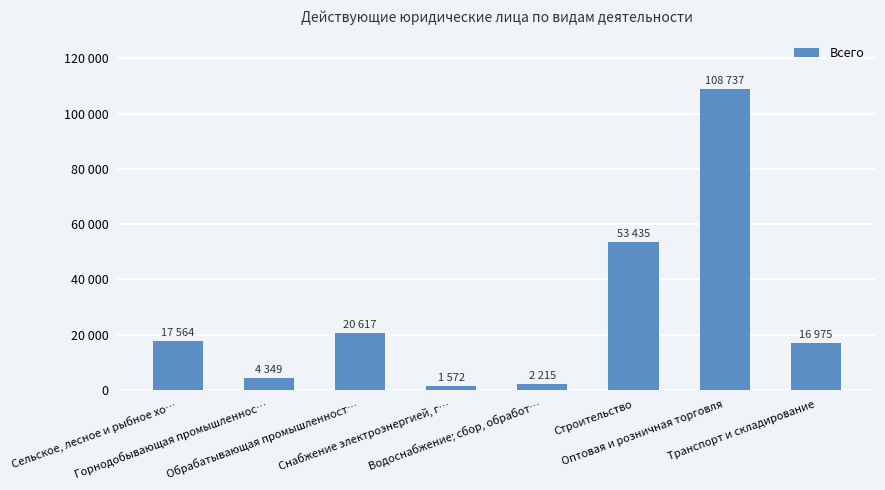

Between Горнодобывающая промышленнос… and Водоснабжение; сбор, обработ…, which is larger?

Горнодобывающая промышленнос…